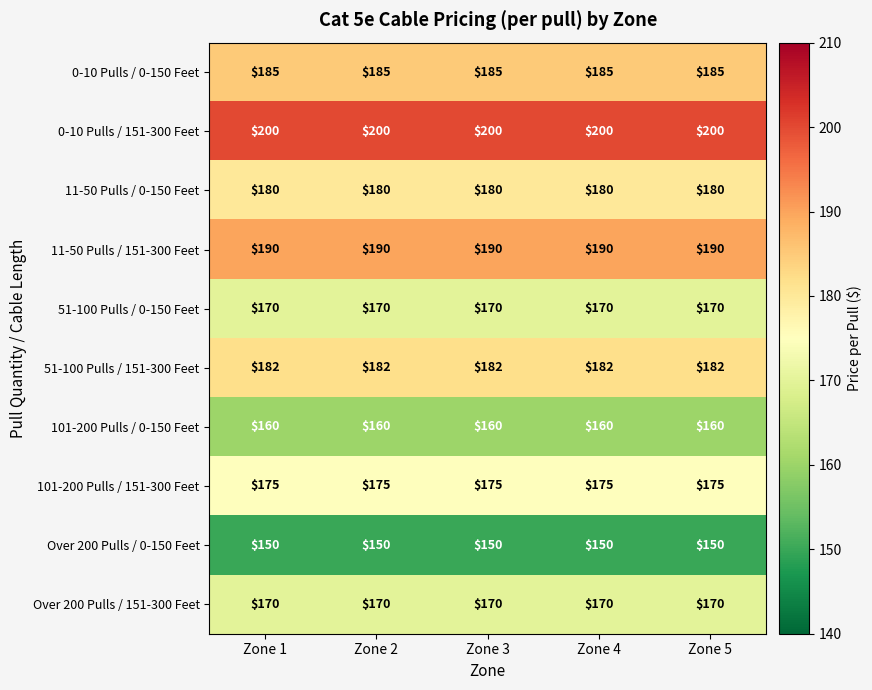

At how many categories does at least one series exceed 177?

5